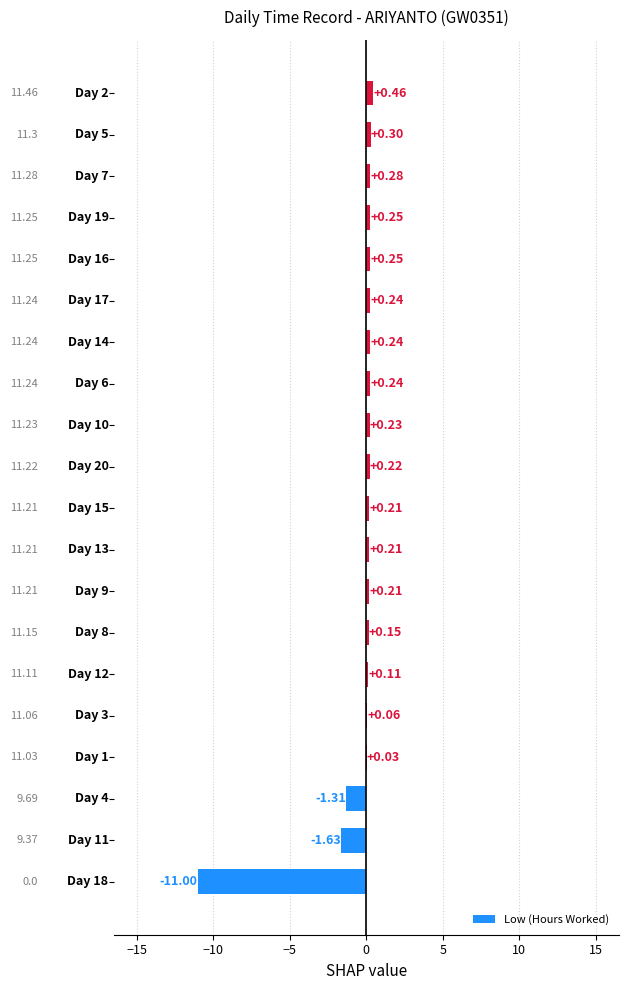

How many positive values are there?

17